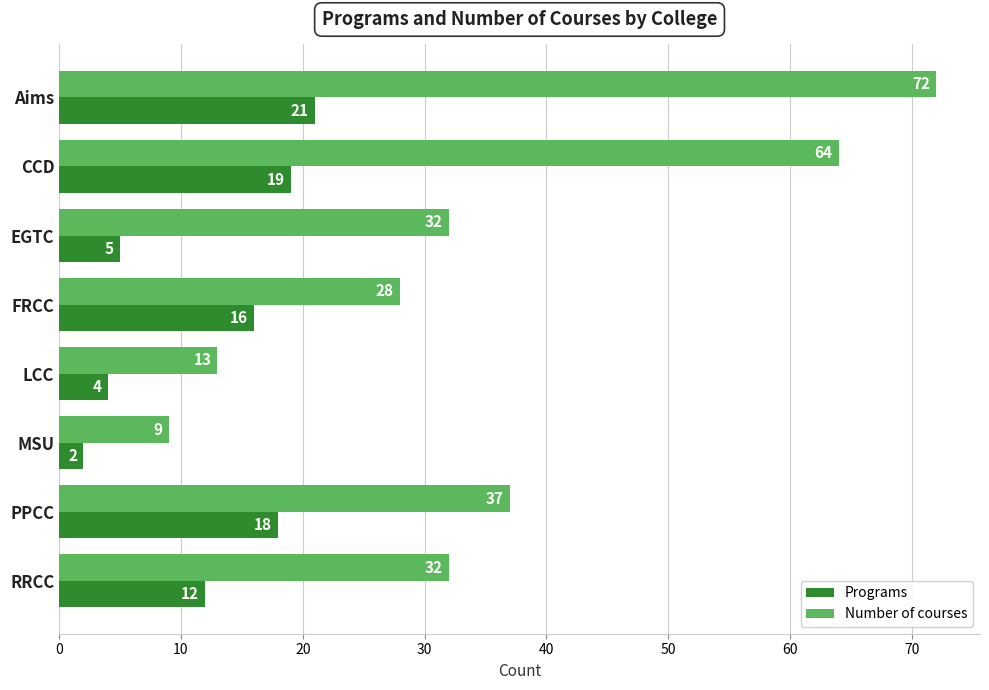

At how many categories does at least one series exceed 11?

7